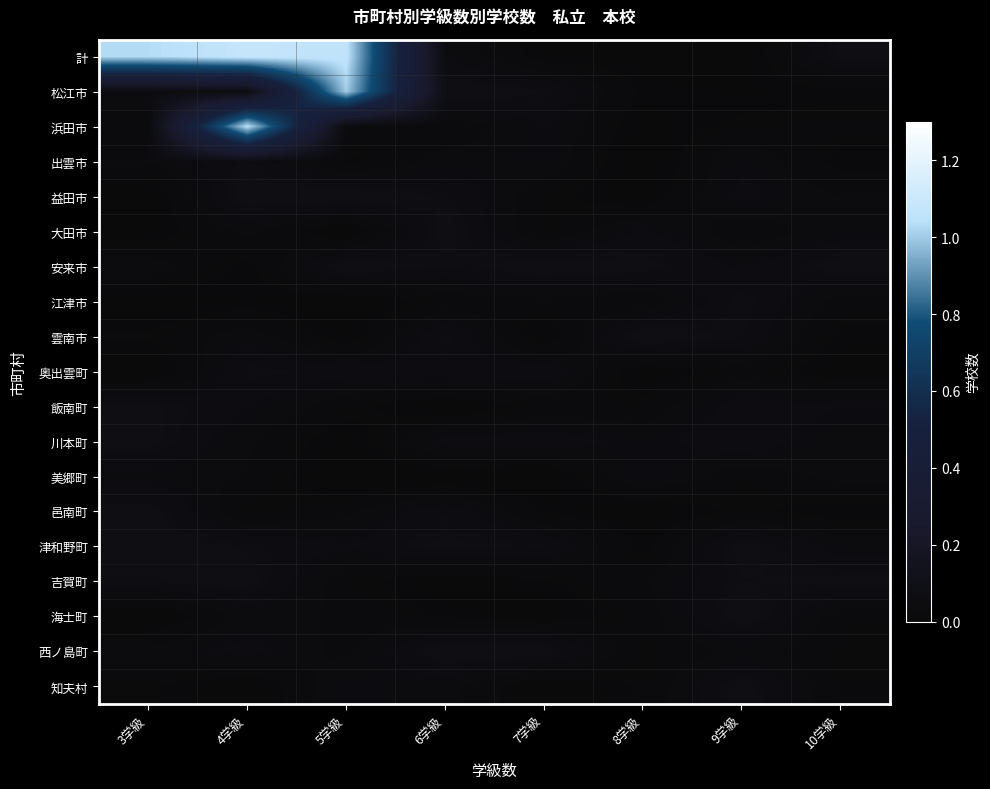

Which category has the lowest value across all series?

3学級